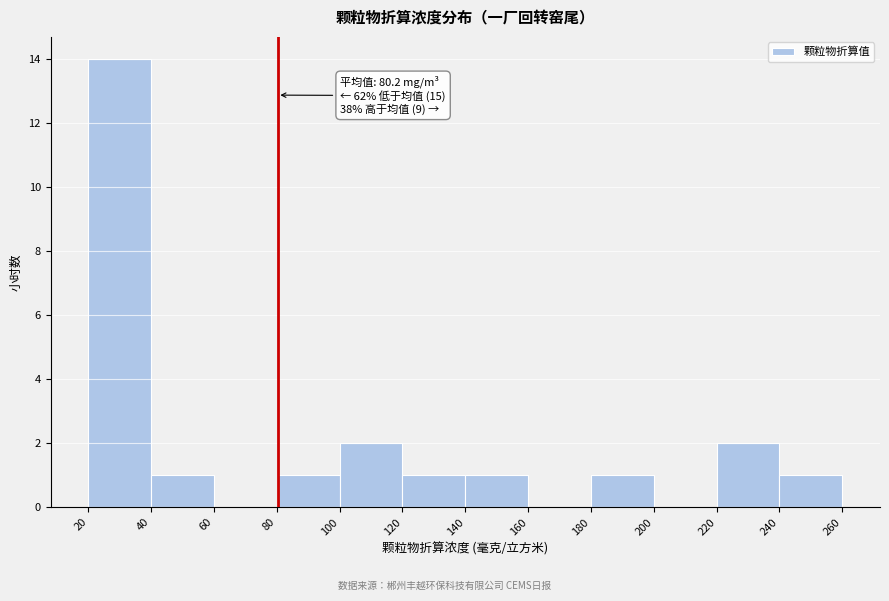

Over which range of the x-axis is the bar tallest?

20 to 40